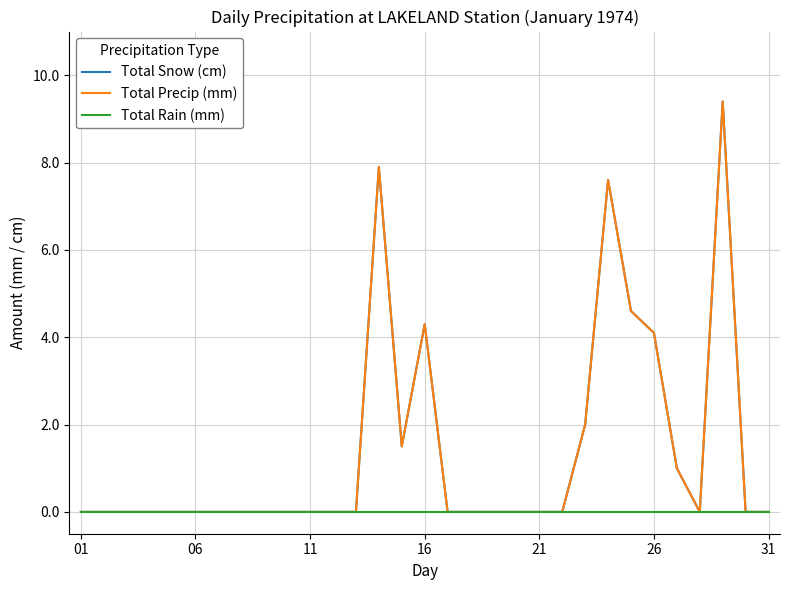

Does the chart have visible grid lines?

Yes